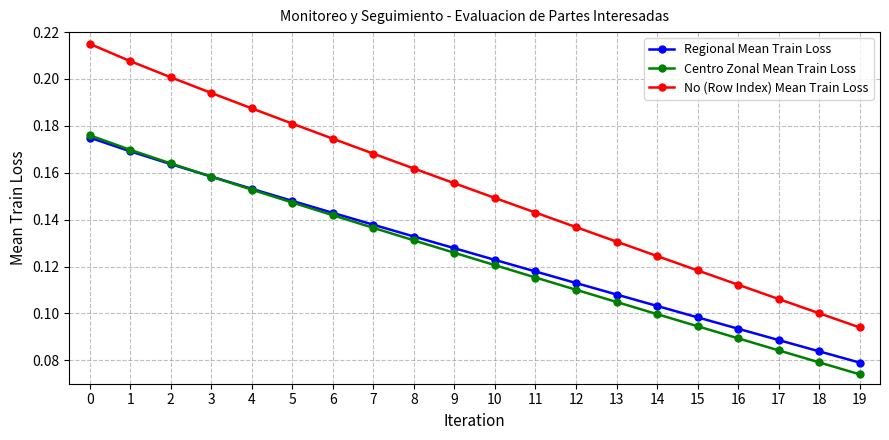

The Centro Zonal Mean Train Loss series shows 0.1 at 10. True or false?

True